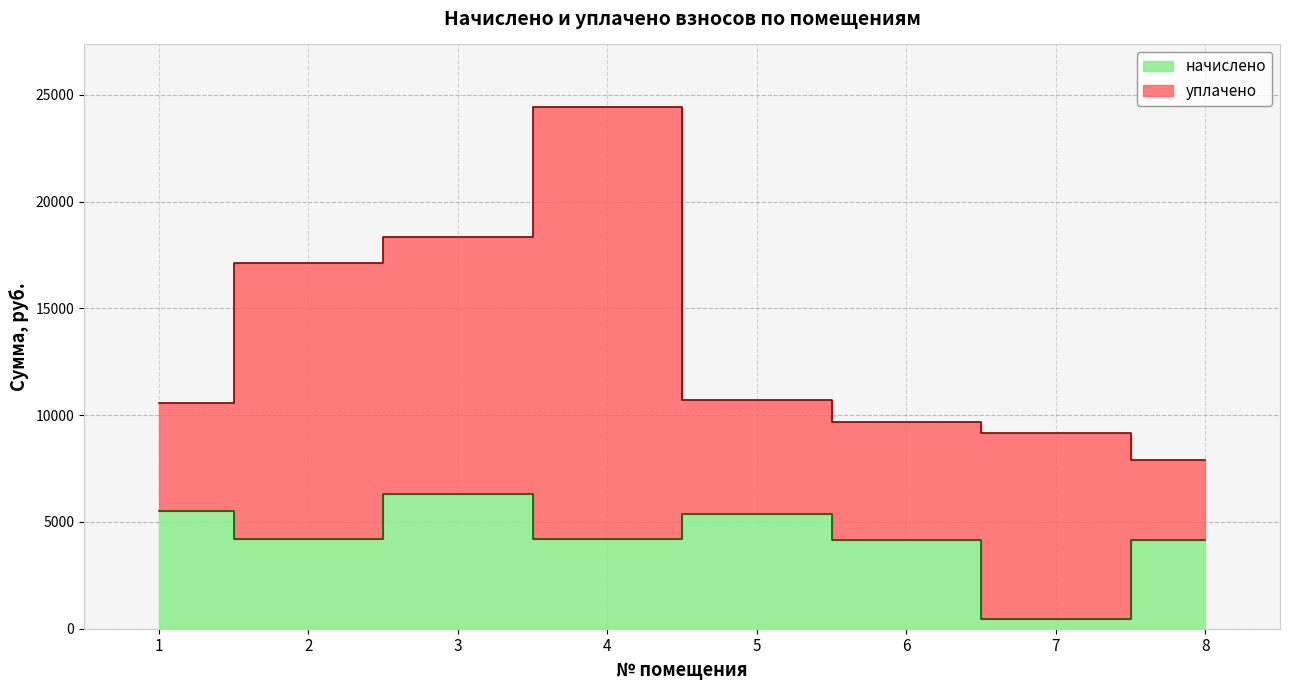

At which label does the data first exceed 4198?

1